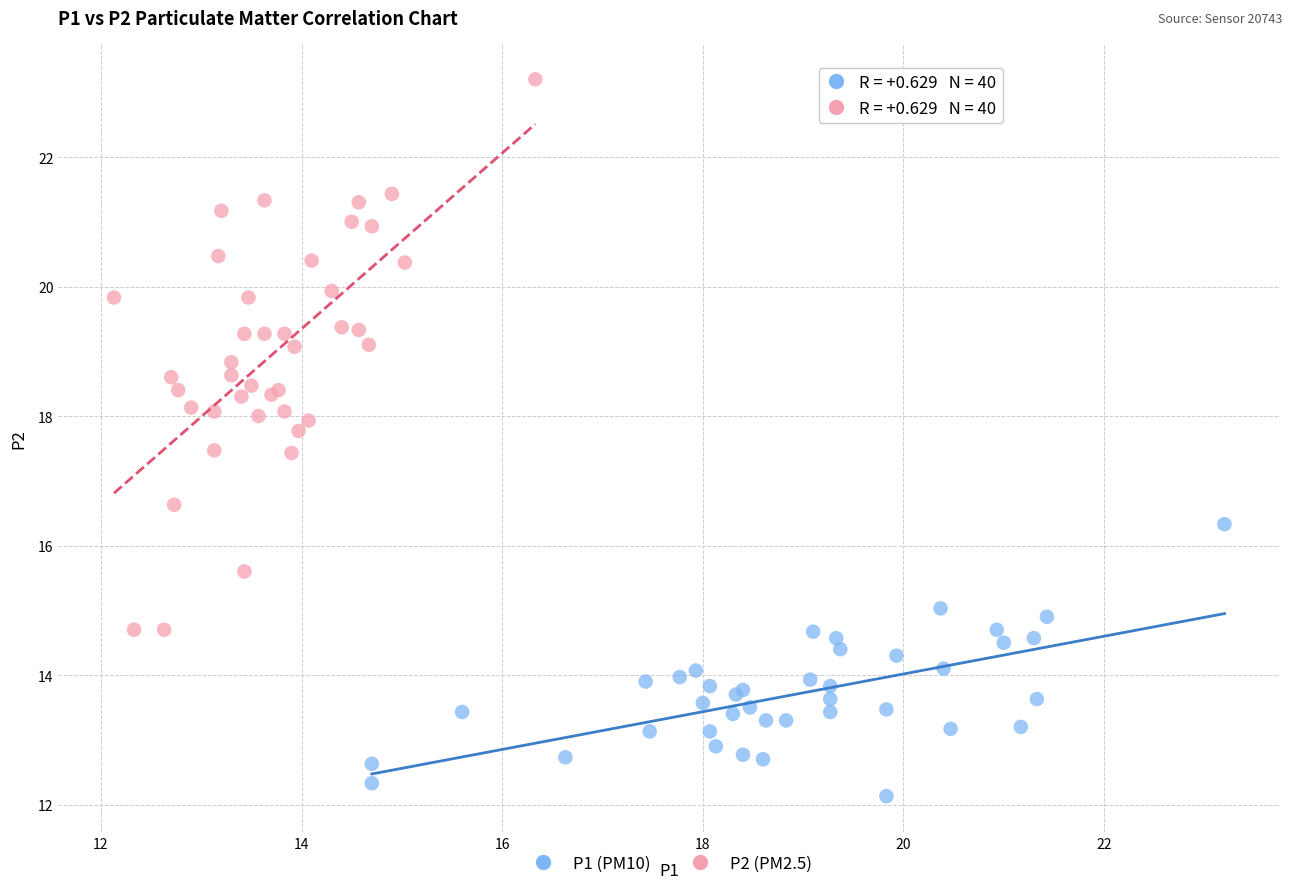

Which series reaches the minimum Y coordinate?

P1 (PM10)